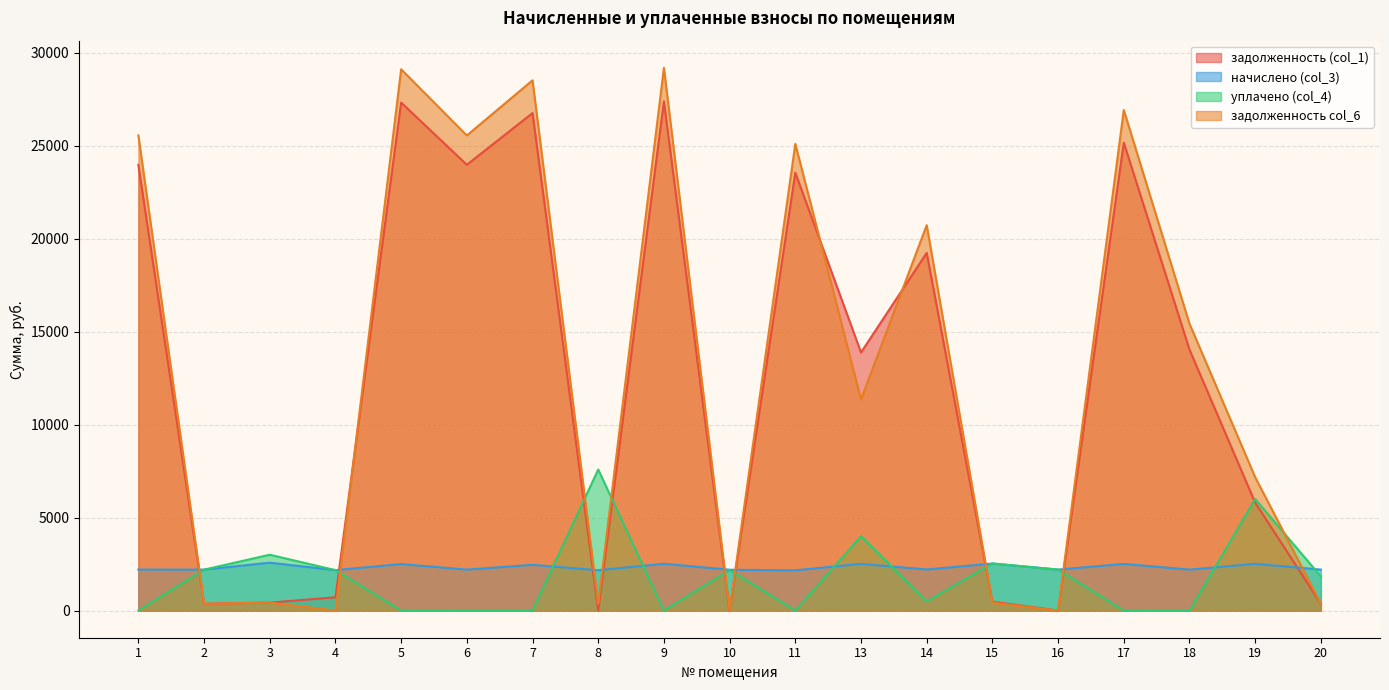

What is the value of the начислено (col_3) point at the 18th from the left?

2513.2